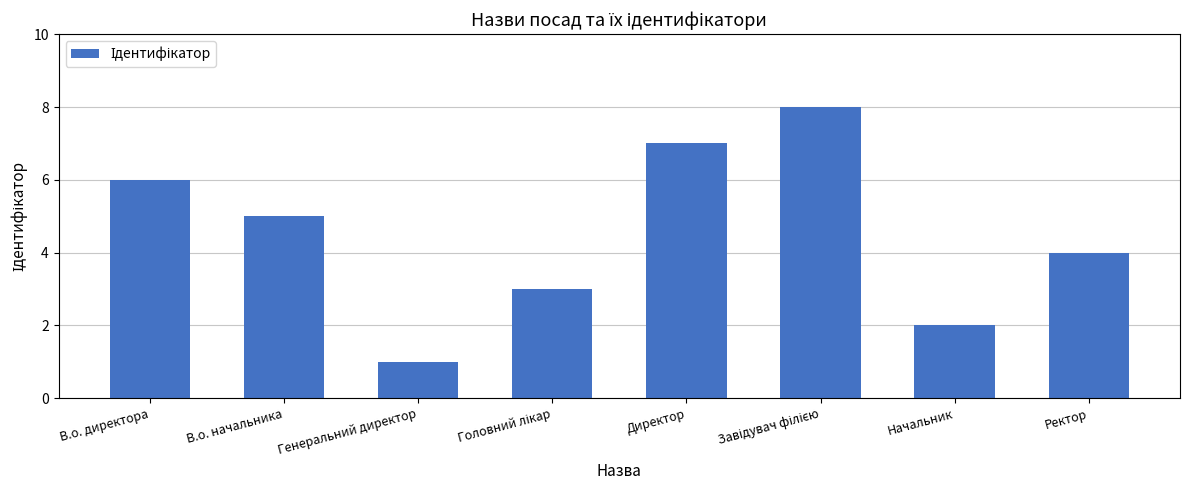

How many data points does each series have?

8